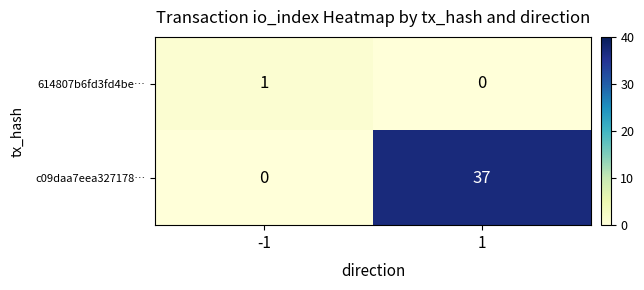

How many values in 614807b6fd3fd4be… are above zero?

1